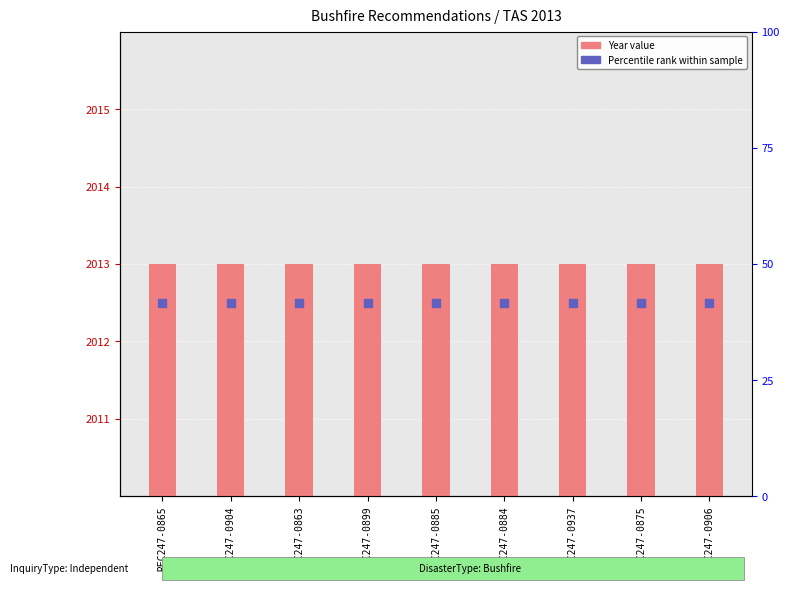

At which category is the sum across all series the highest?

REC247-0865